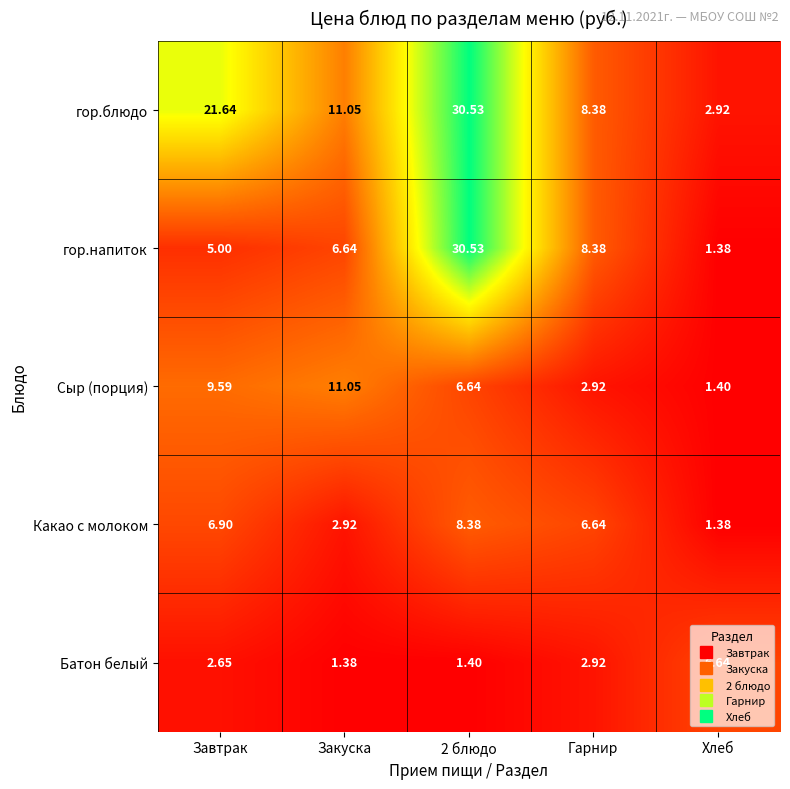

Which series has the widest spread of values?

гор.напиток